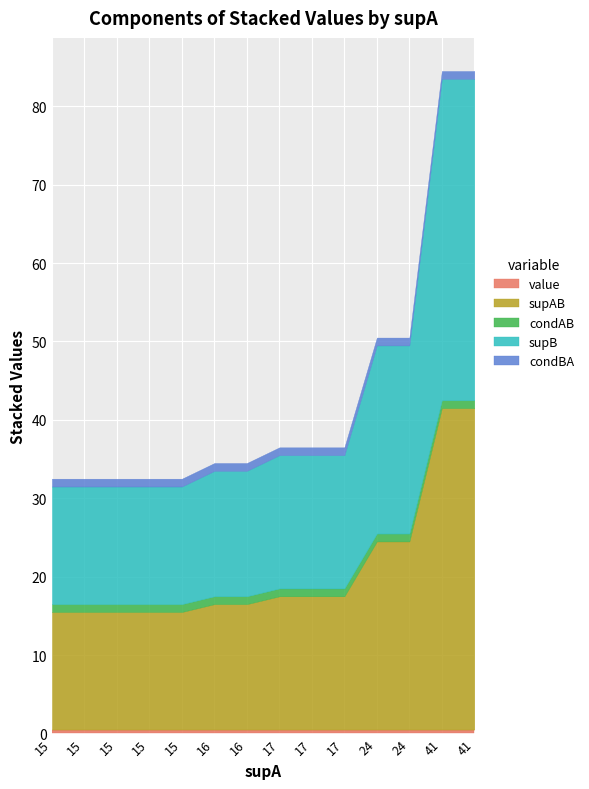

What is the sum of all condAB values?

14.0